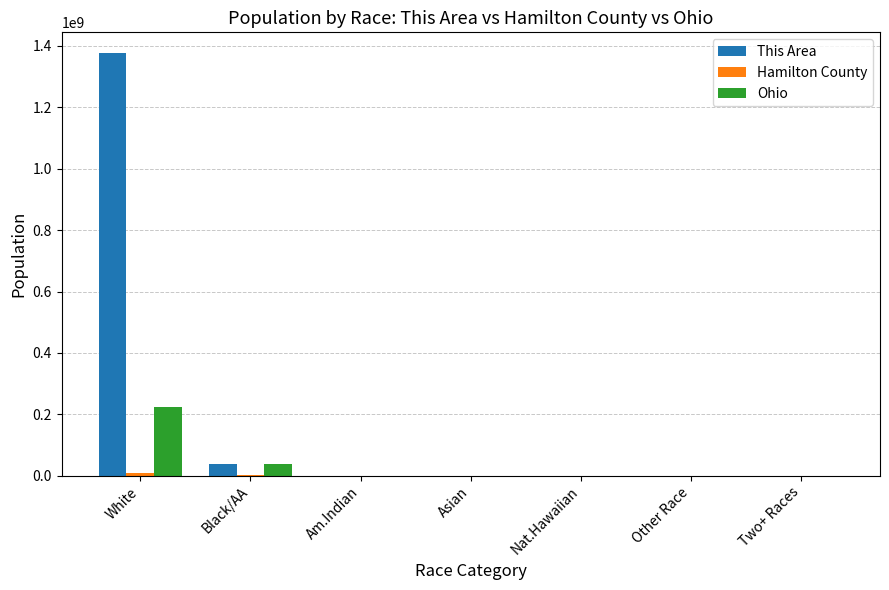

Which label corresponds to the largest value in the chart?

White